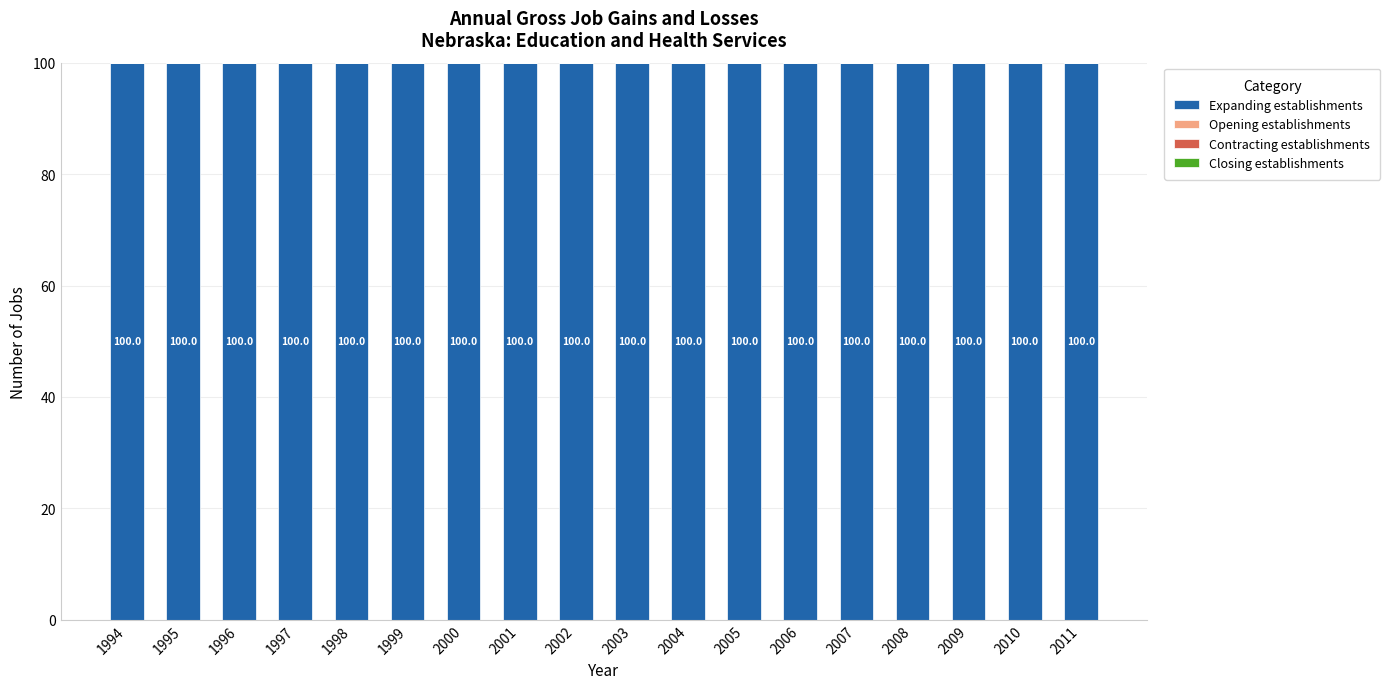

Which category has the highest value in the Closing establishments series?

1994